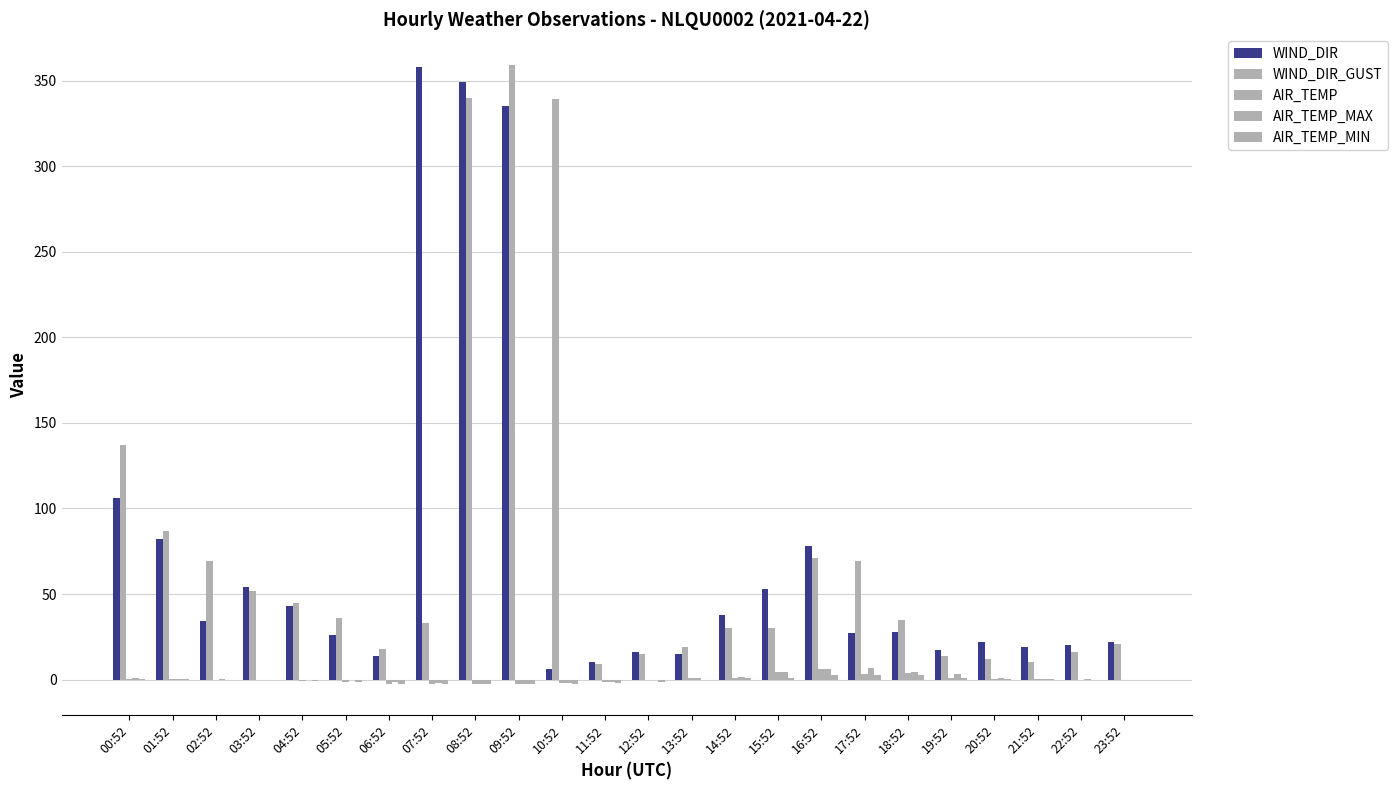

Is it true that WIND_DIR_GUST equals 6.2 at 20:52?

False